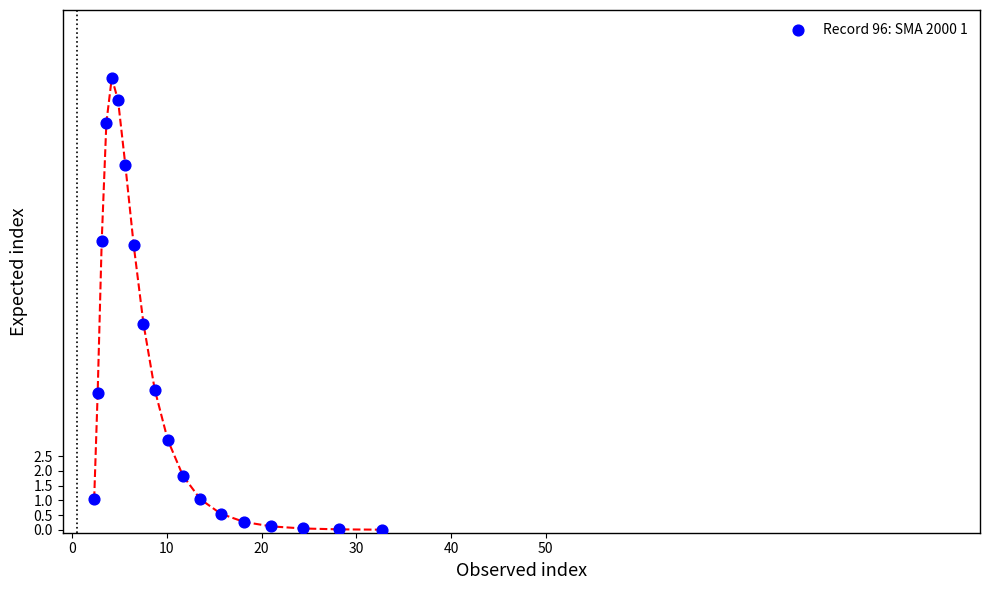

What is the range of Y values (max minus min)?

15.3